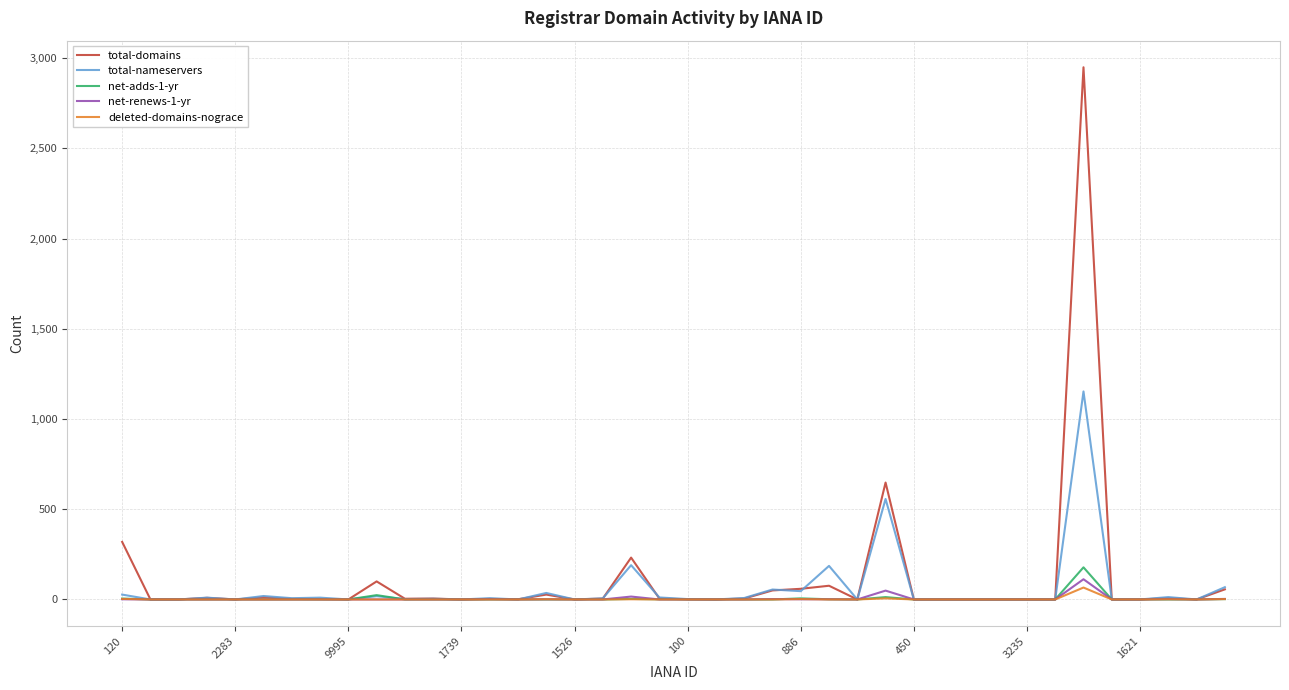

Which series has the widest spread of values?

total-domains